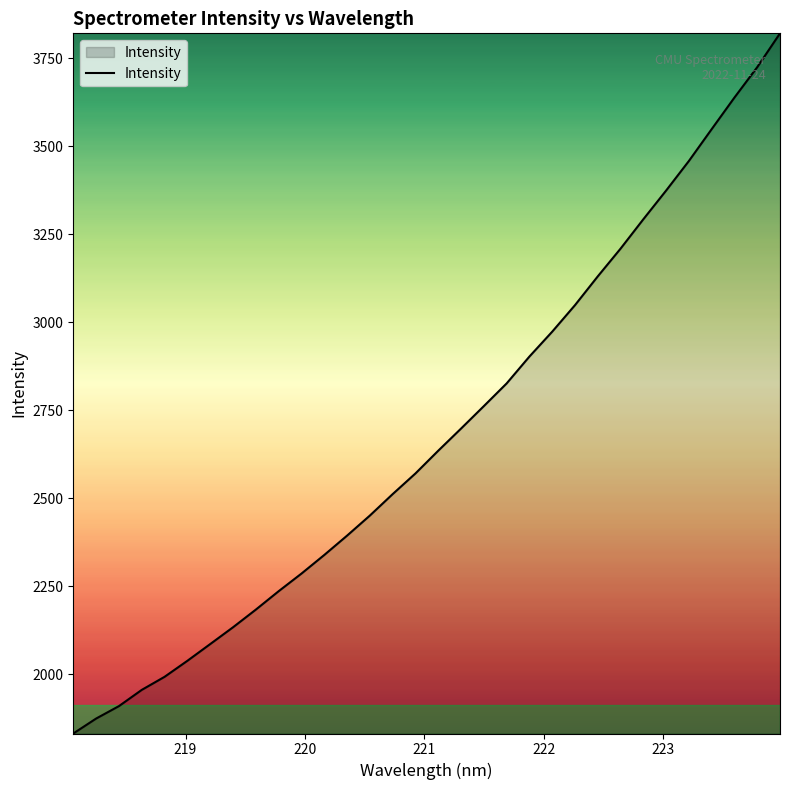

What is the smallest value displayed?

1831.7